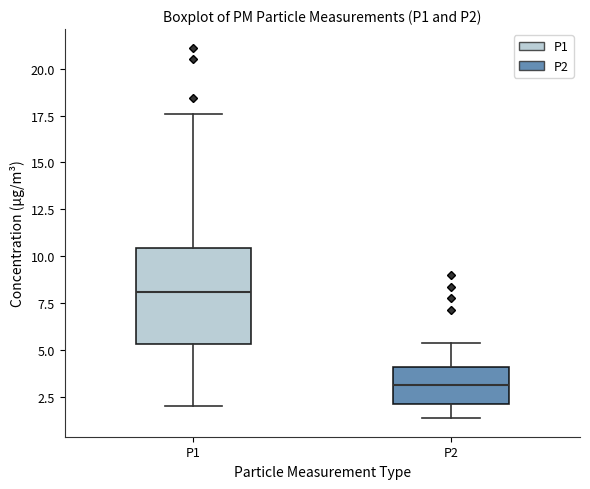

Reading left to right, read every box against the y-axis: the position of its median line, the range the box covers, and the ends of its whiskers. The values are not printed on the chart, so give them approximately, as read against the axis.

P1: median 8.0, box 5.5 to 10.5, whiskers 2.0 to 17.5
P2: median 3.0, box 2.0 to 4.0, whiskers 1.5 to 5.5